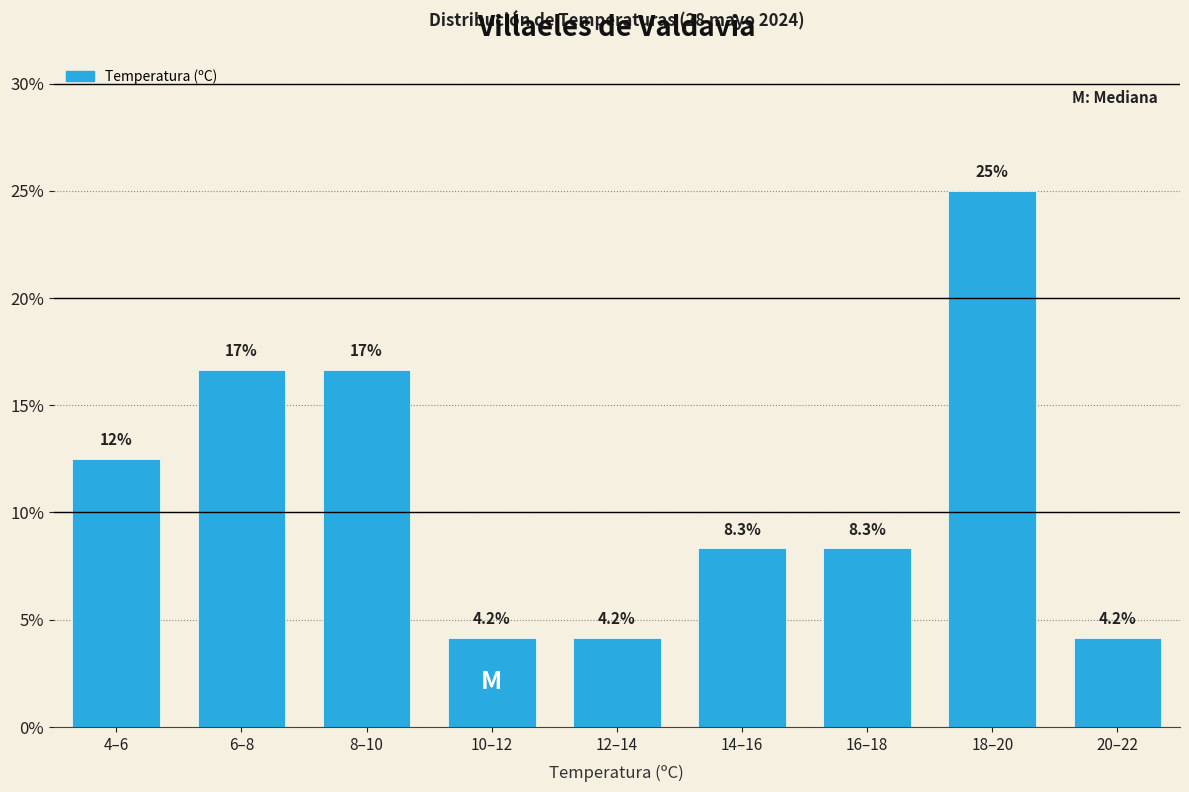

Reading left to right, extract all data points from this chart.

4–6=12.5	6–8=16.7	8–10=16.7	10–12=4.2	12–14=4.2	14–16=8.3	16–18=8.3	18–20=25.0	20–22=4.2